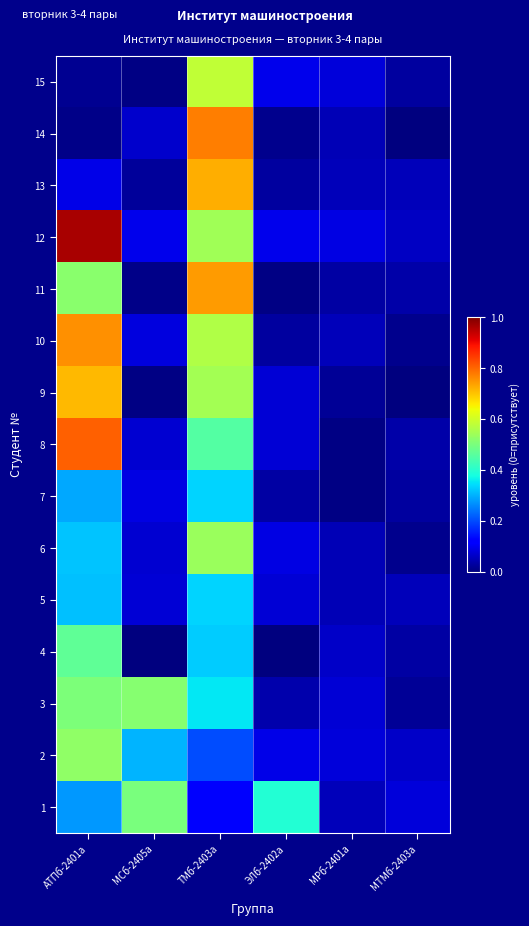

How many categories are shown in the chart?

6